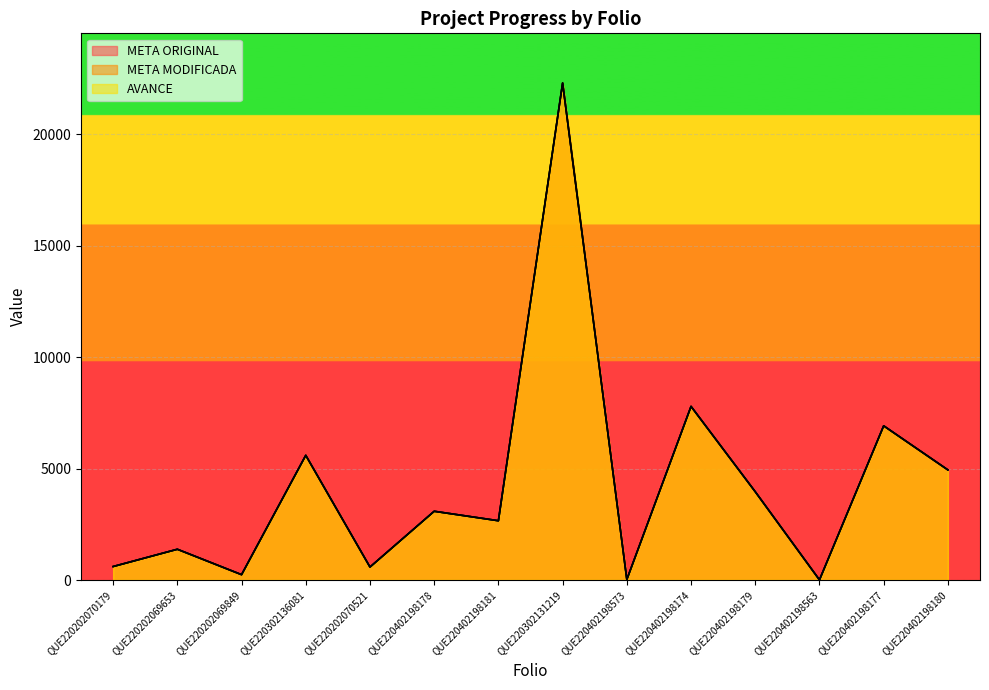

How many series are shown in this chart?

3